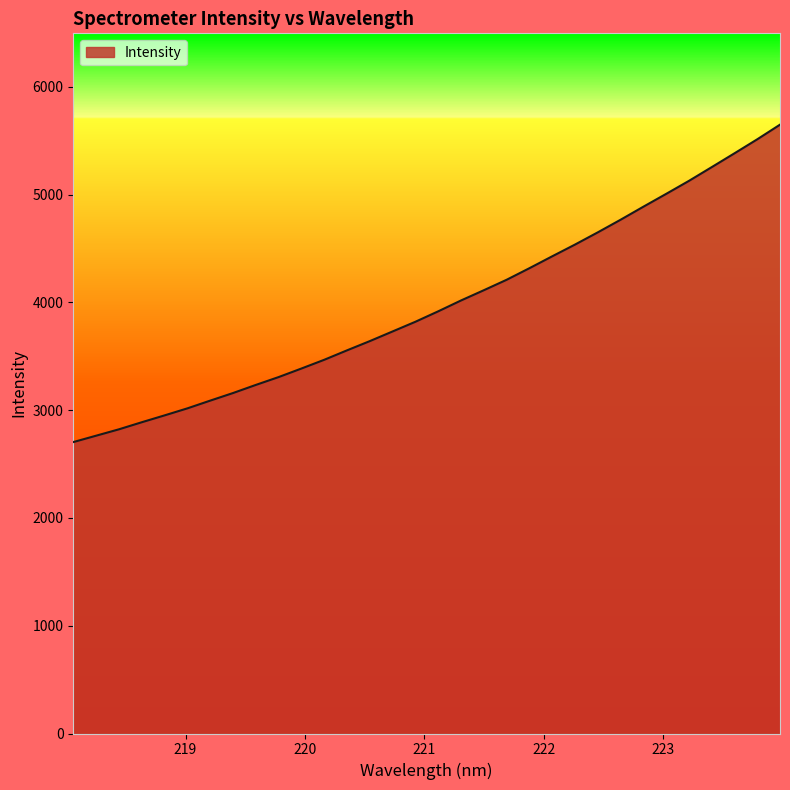

What is the minimum value shown in the chart?

2703.5